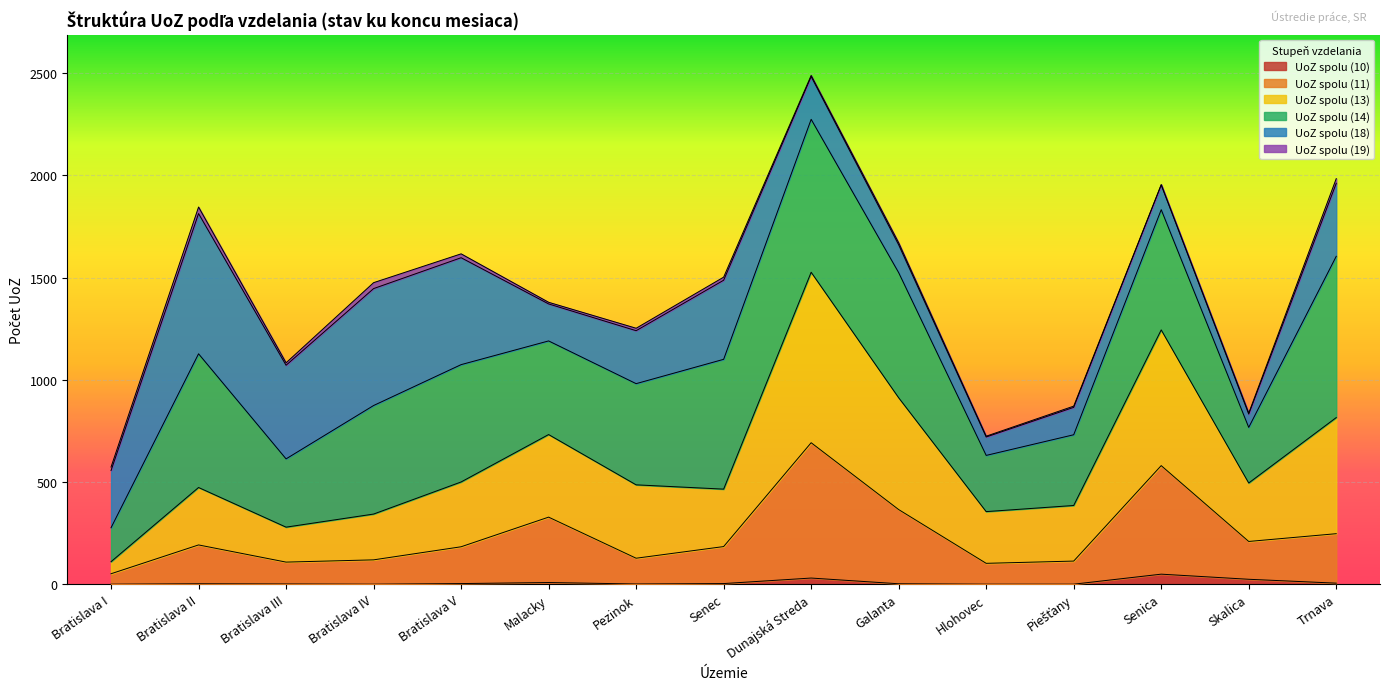

Which category has the lowest value across all series?

Bratislava I